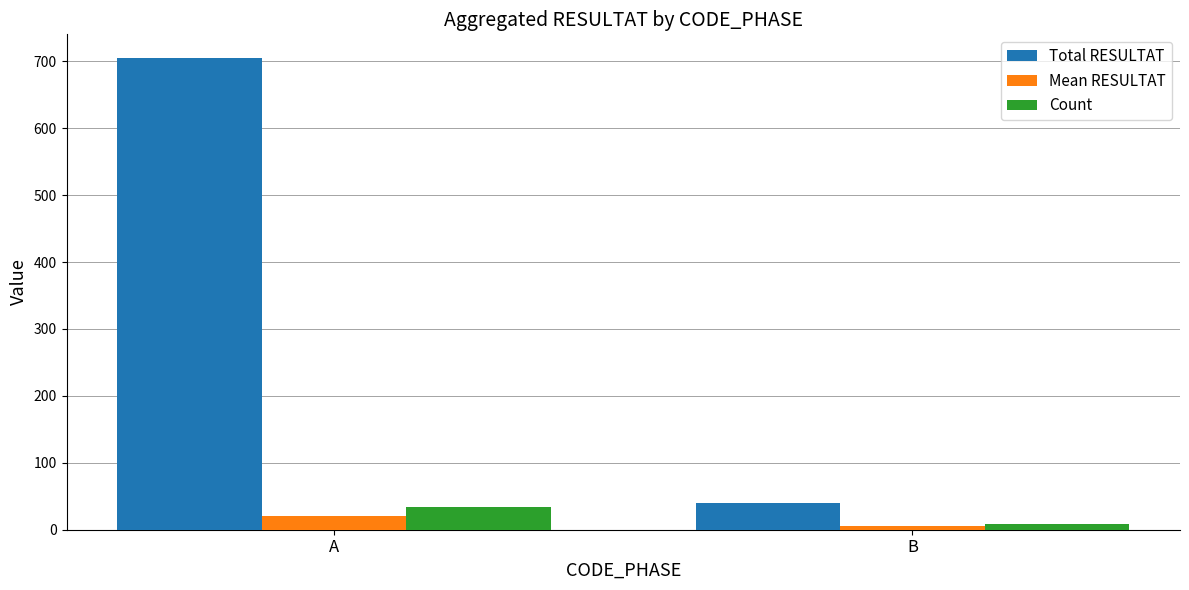

Read the Count value at A, to the nearest 10.

30